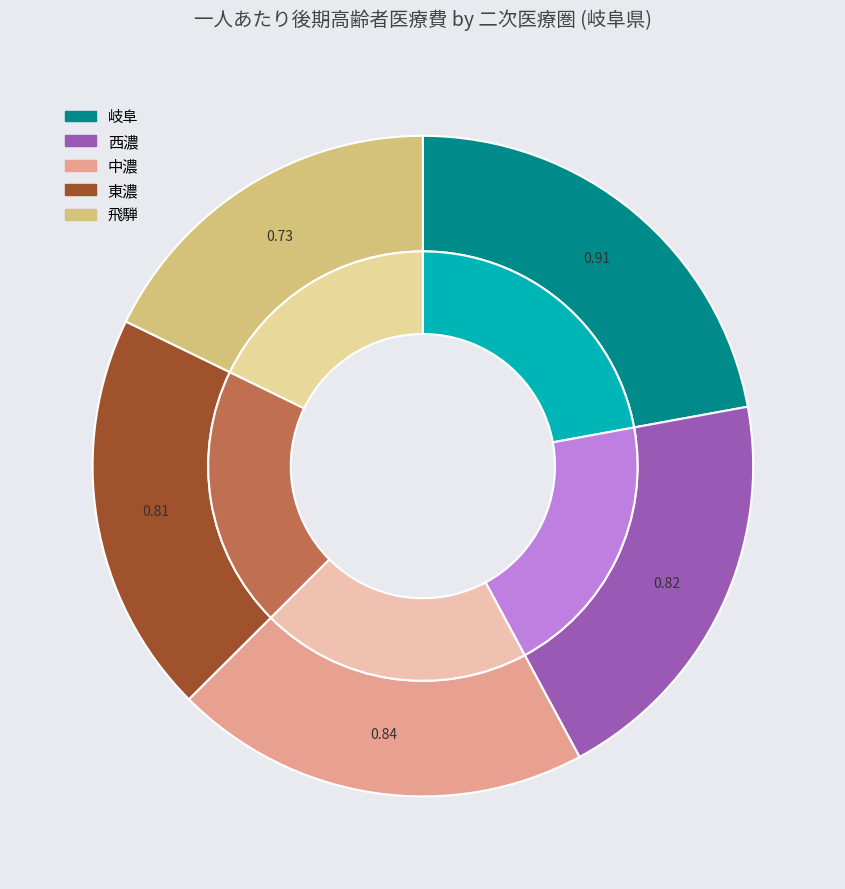

What is the smallest slice in the pie chart?

飛騨